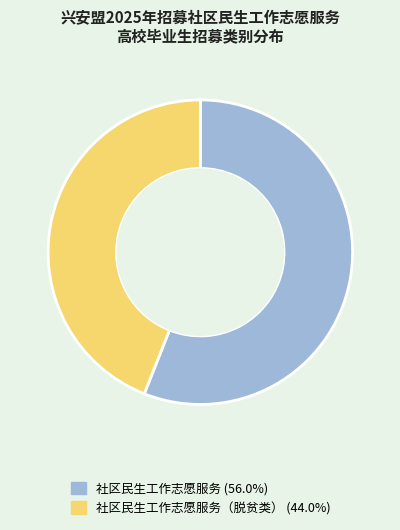

Is there a majority slice in this chart?

Yes